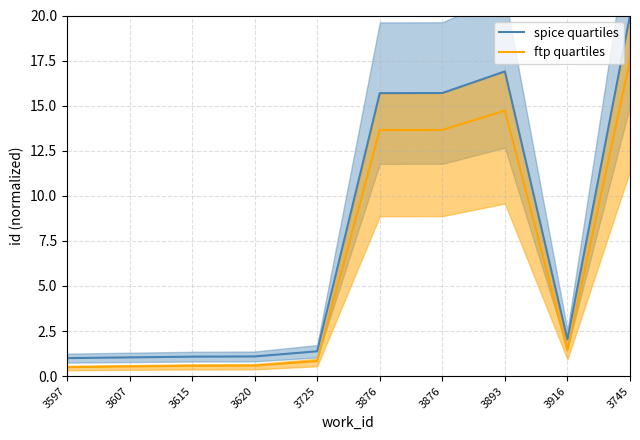

Reading left to right, what are all the values shown in this chart?

spice quartiles: 3597=1.0	3607=1.0	3615=1.1	3620=1.1	3725=1.4	3876=15.7	3876=15.7	3893=16.9	3916=2.0	3745=20.0
ftp quartiles: 3597=0.5	3607=0.5	3615=0.6	3620=0.6	3725=0.8	3876=13.6	3876=13.7	3893=14.7	3916=1.4	3745=17.5